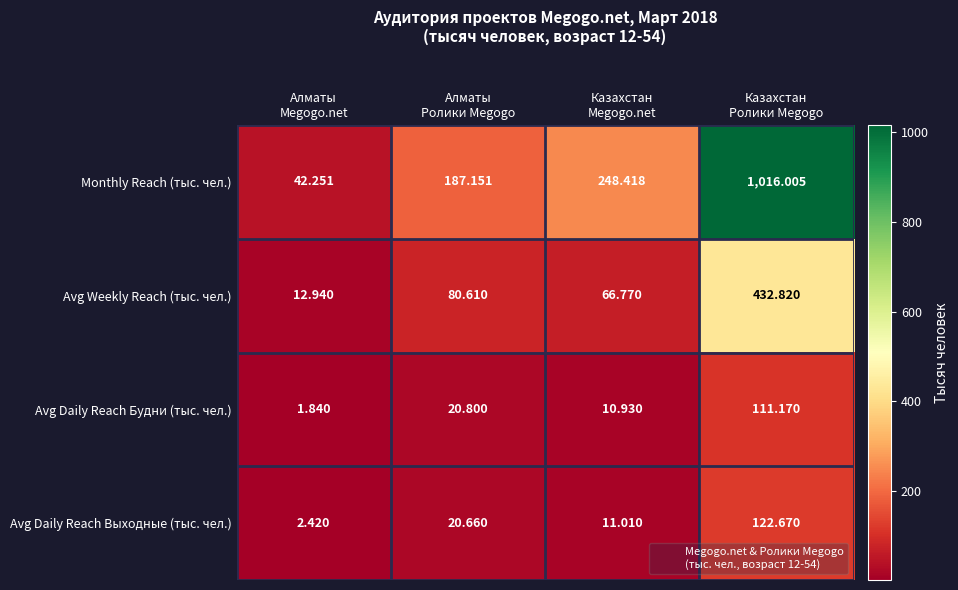

Which series has the largest total across all categories?

Monthly Reach (тыс. чел.)